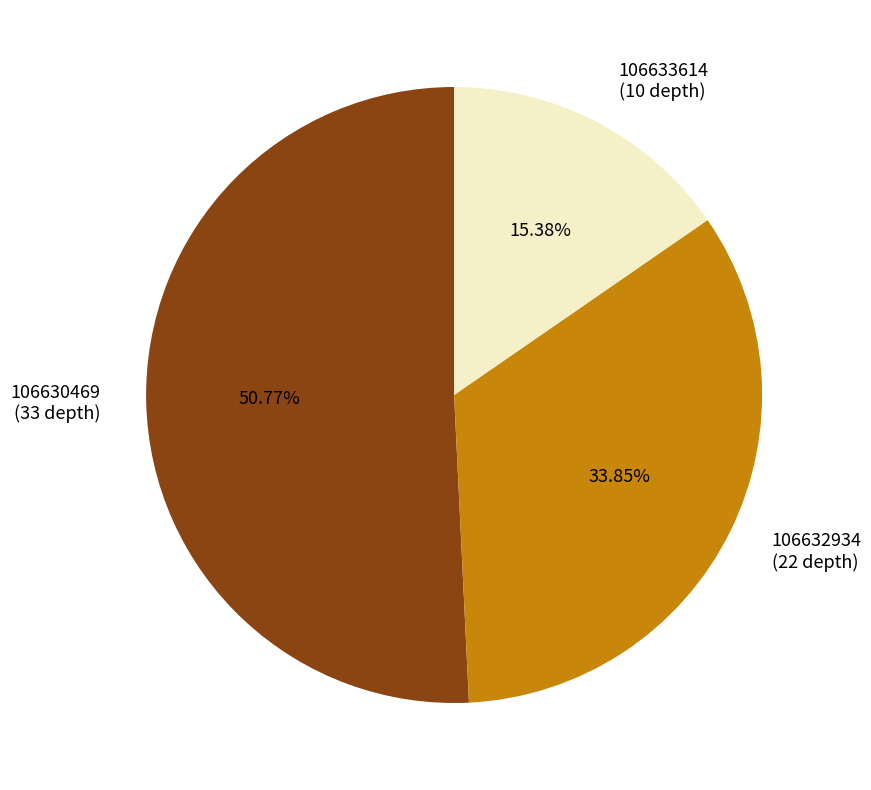

Does 106632934 account for over 50% of the chart?

No